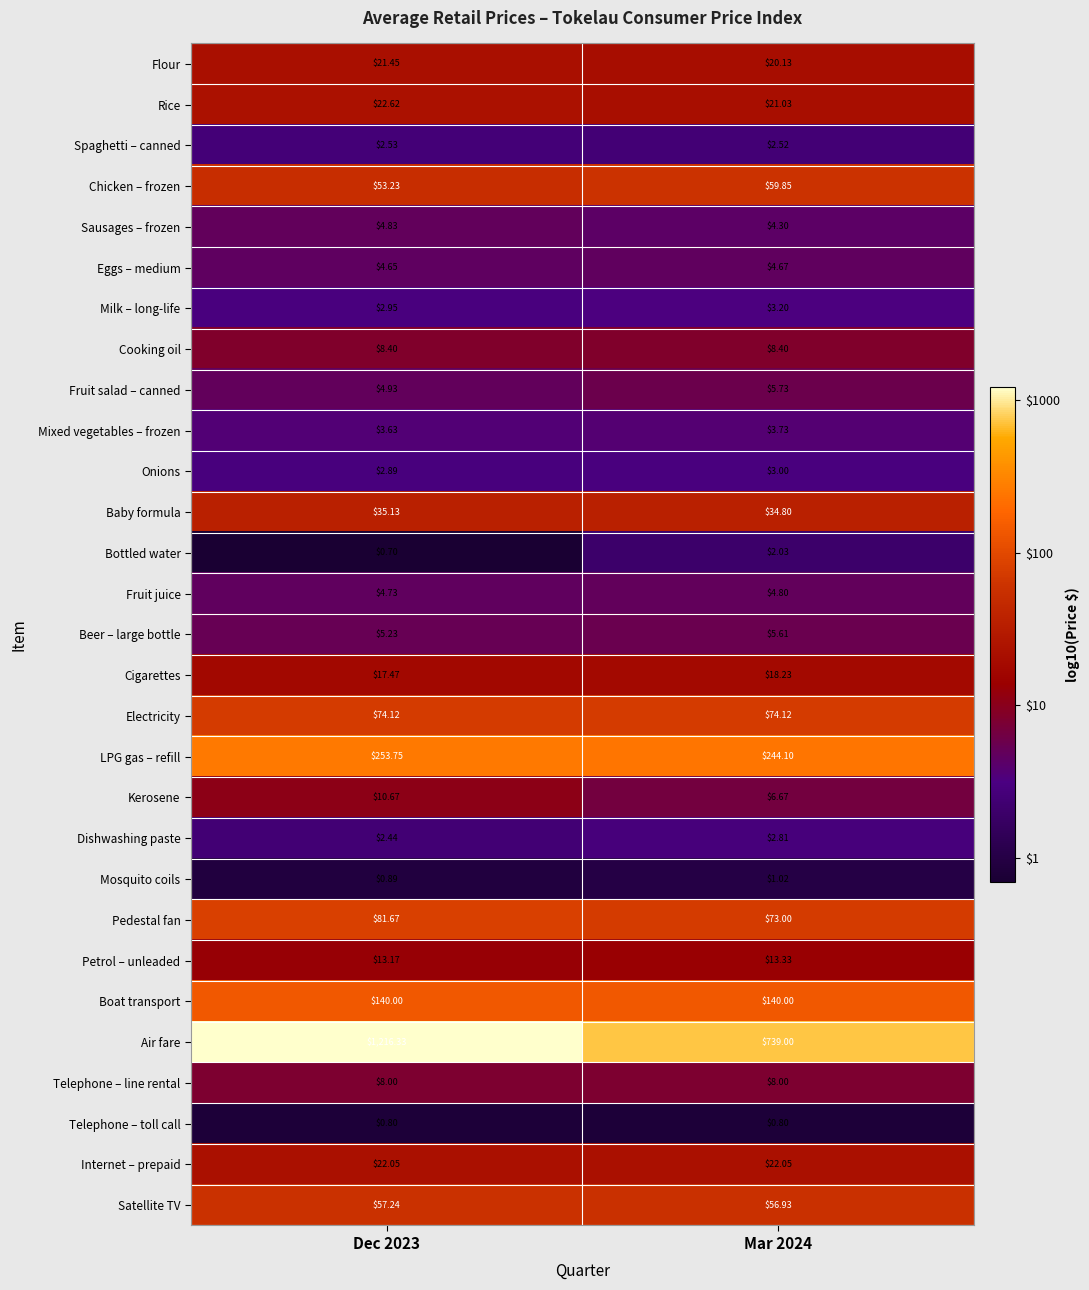

Is the value of Milk – long-life at Dec 2023 greater than the value of Fruit salad – canned at Mar 2024?

No